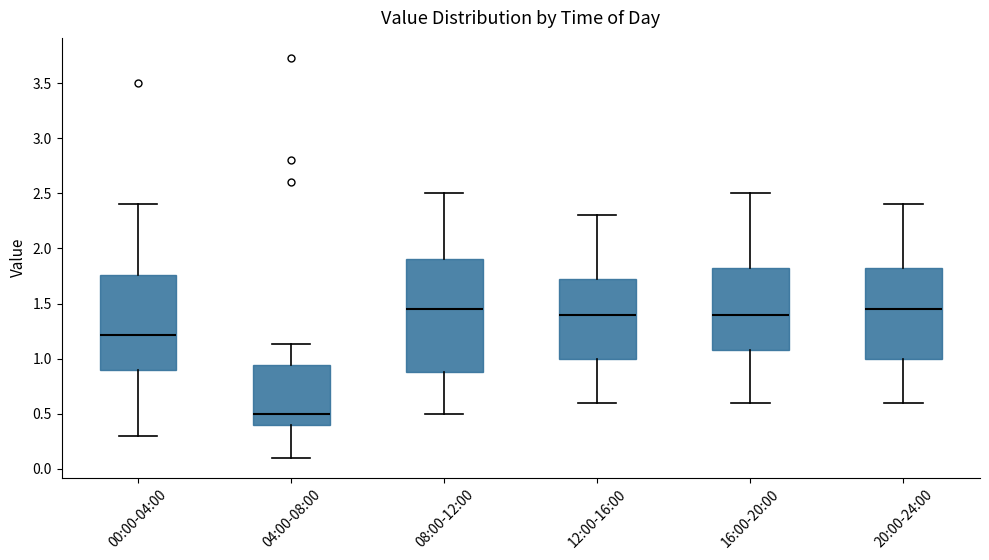

Comparing the boxes themselves (not the whiskers), which one is the tallest?

08:00-12:00